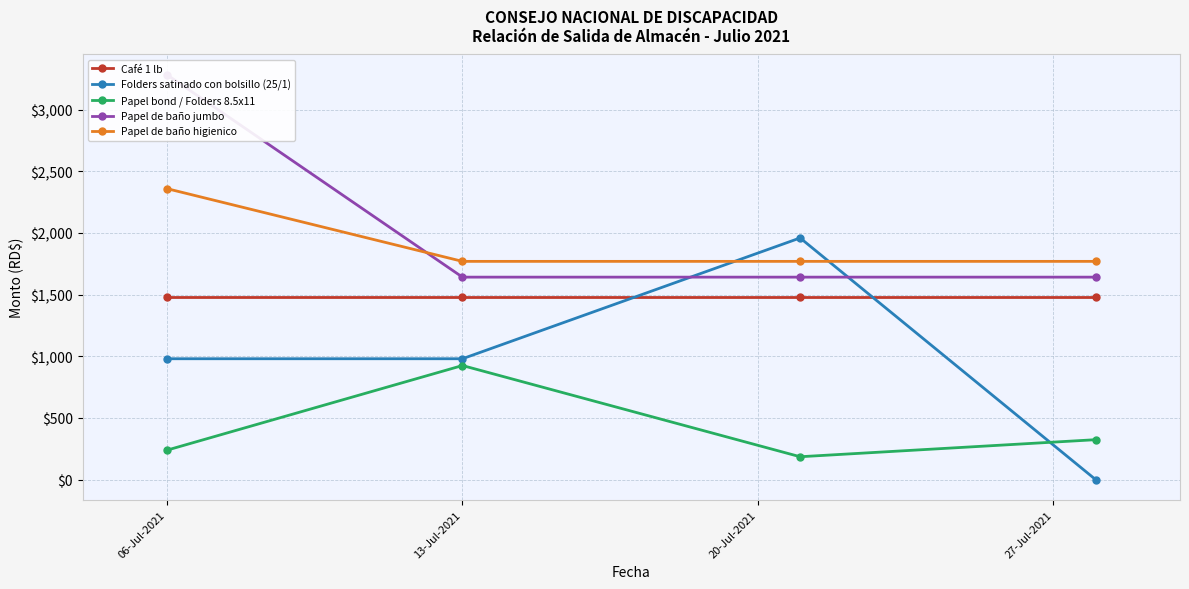

Where is Papel de baño jumbo nearest to the value 2463?

13-Jul-2021